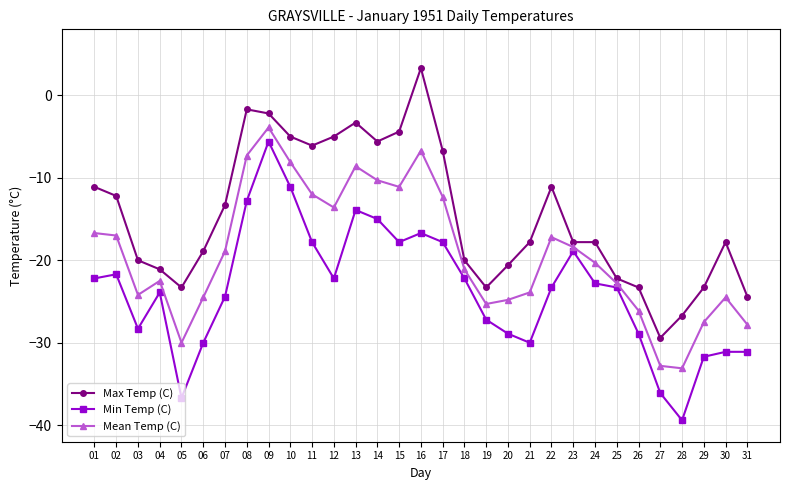

What is the average value of the Max Temp (C) series?

-14.6